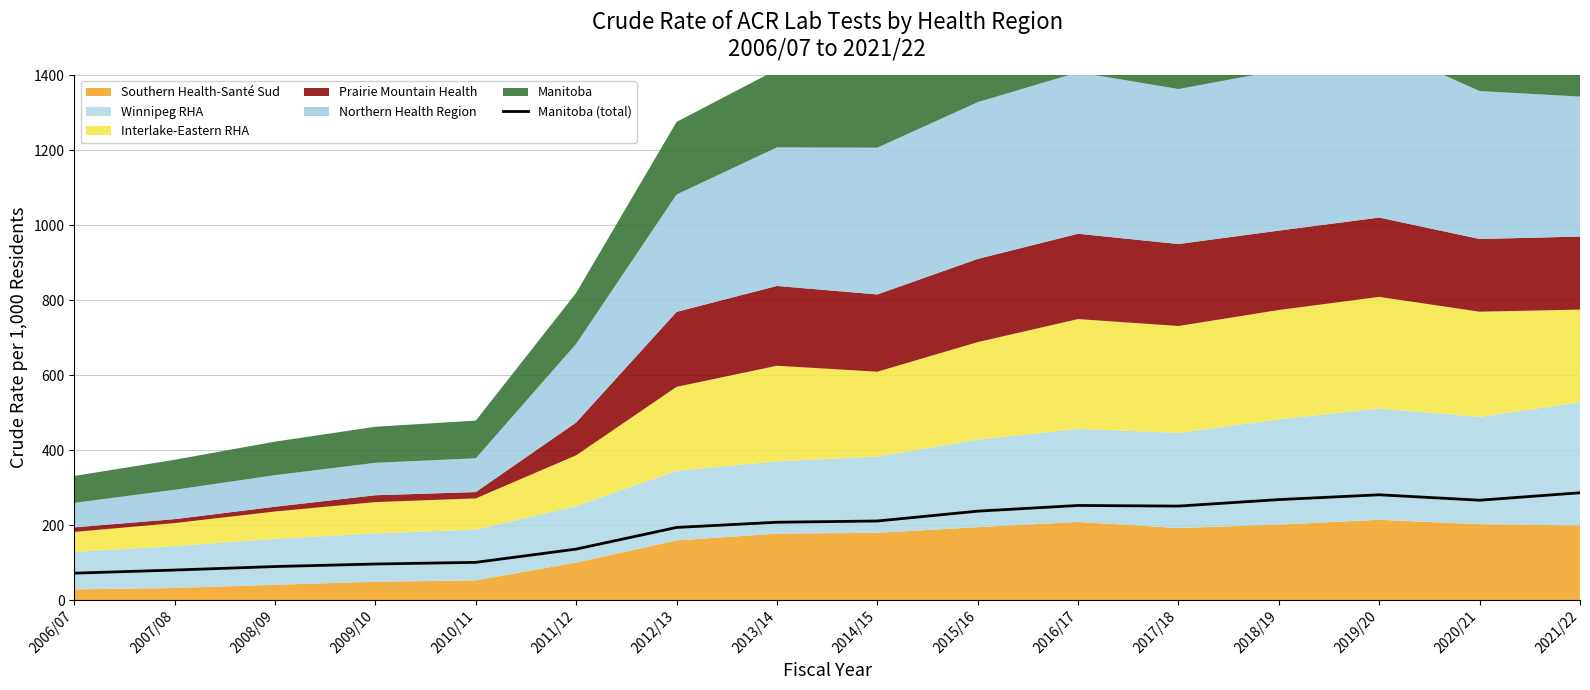

Reading left to right, transcribe all the data shown in this chart.

71.7	80.0	89.4	96.1	100.5	135.9	193.6	207.5	210.8	237.1	252.2	250.6	267.9	280.7	266.2	286.1